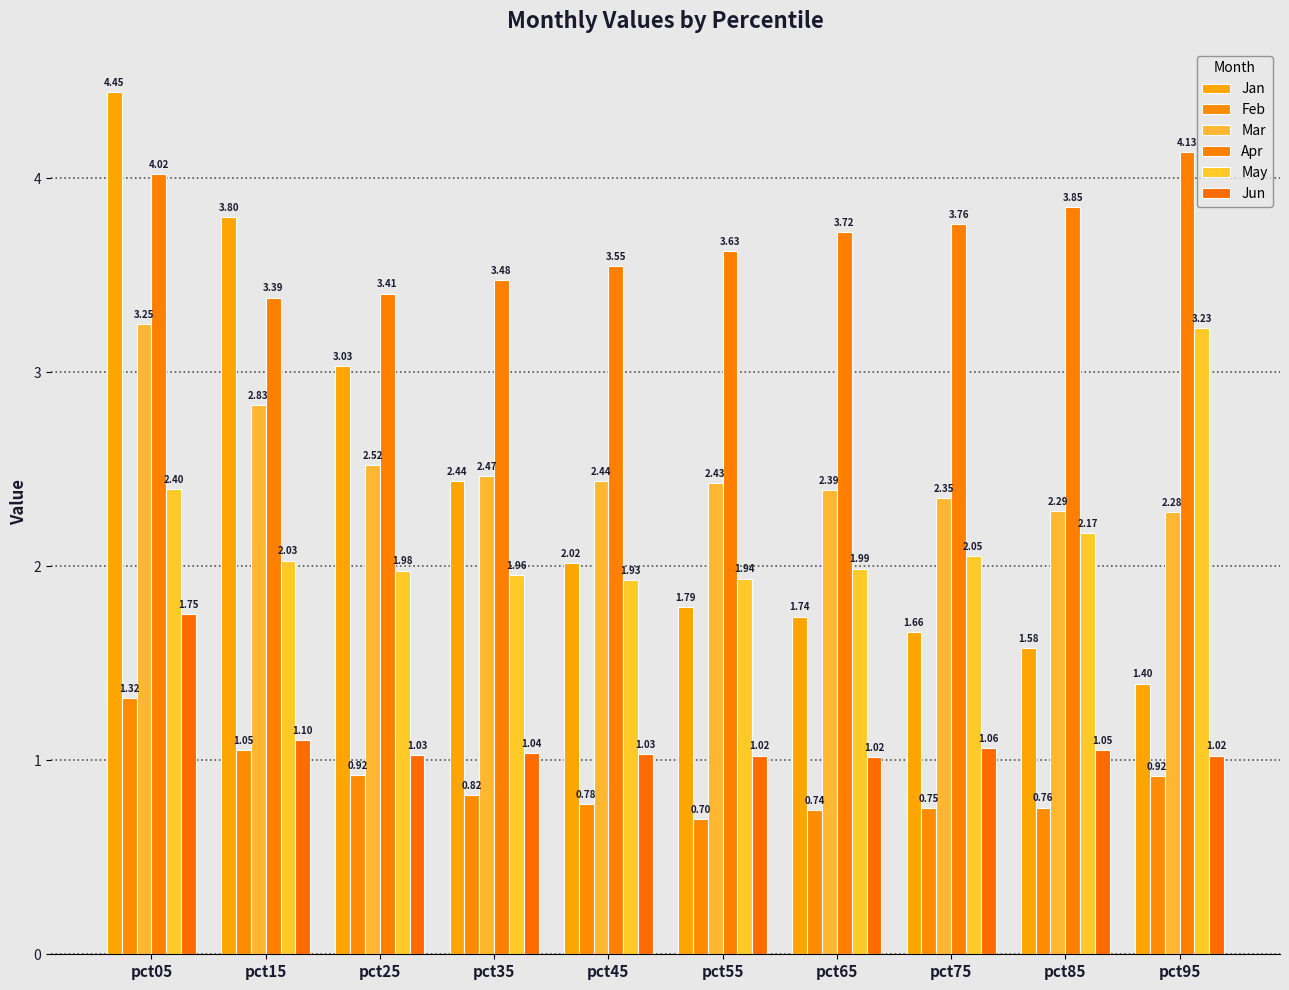

Which has a higher value, pct45 or pct55?

pct45